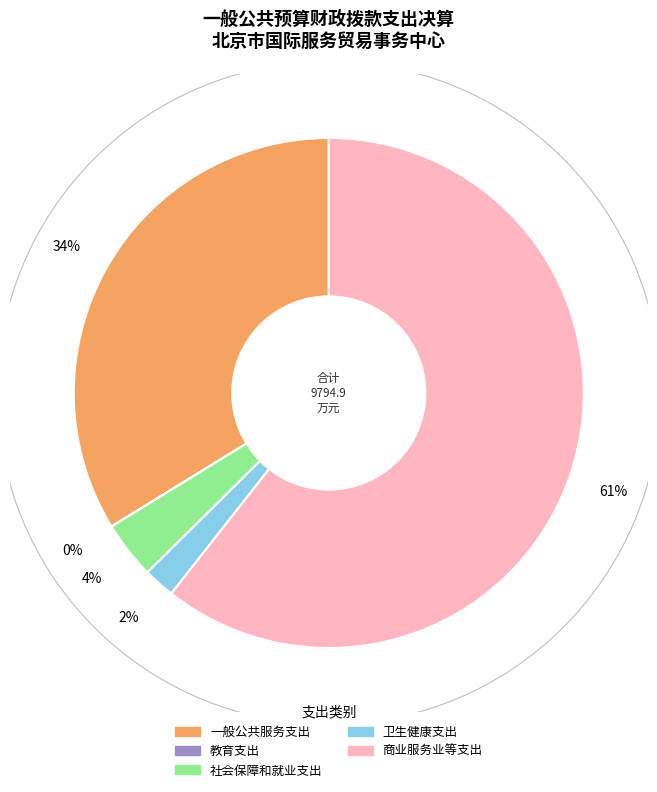

Which category accounts for the majority?

商业服务业等支出